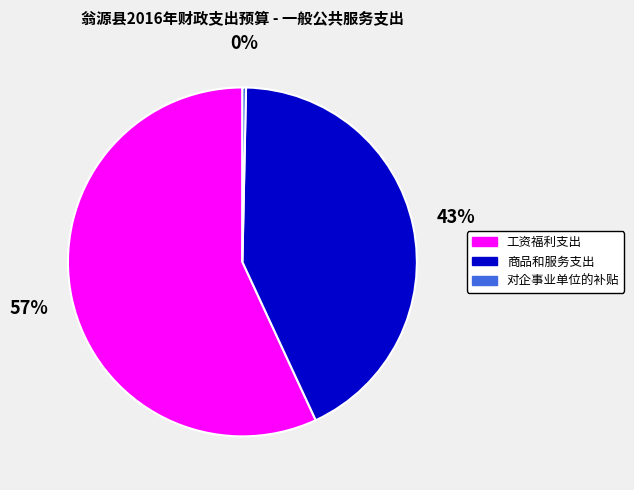

Is there any slice that represents more than half of the pie?

Yes